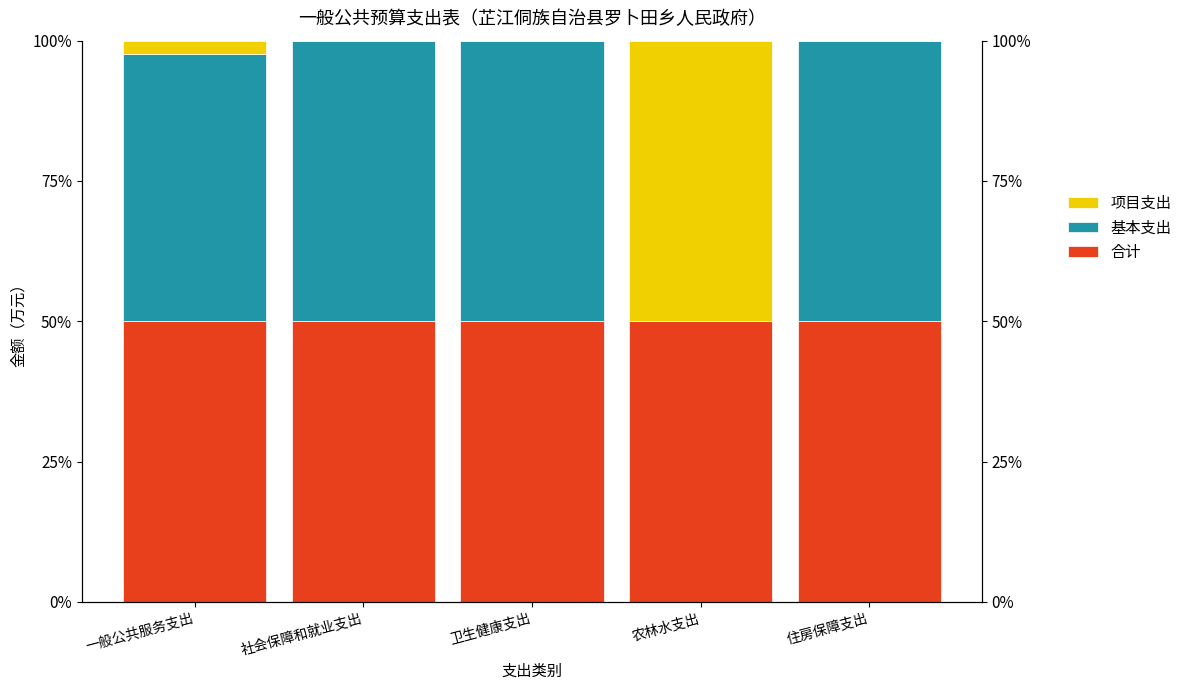

What is the spread (max minus min) of values at 卫生健康支出?

50.0